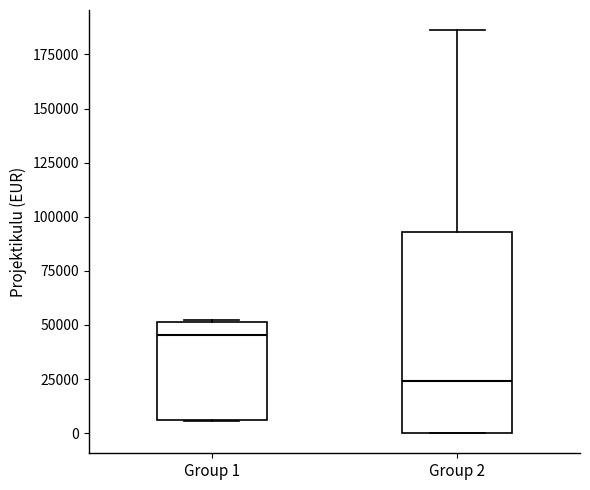

Reading left to right, transcribe this box plot: for each box, give where its median line is, the range the box spans, and where its two whiskers end, as read against the y-axis. The values are not printed on the chart, so give them approximately, as read against the axis.

Group 1: median 45000, box 5000 to 50000, whiskers 5000 to 50000
Group 2: median 25000, box 0 to 95000, whiskers 0 to 185000